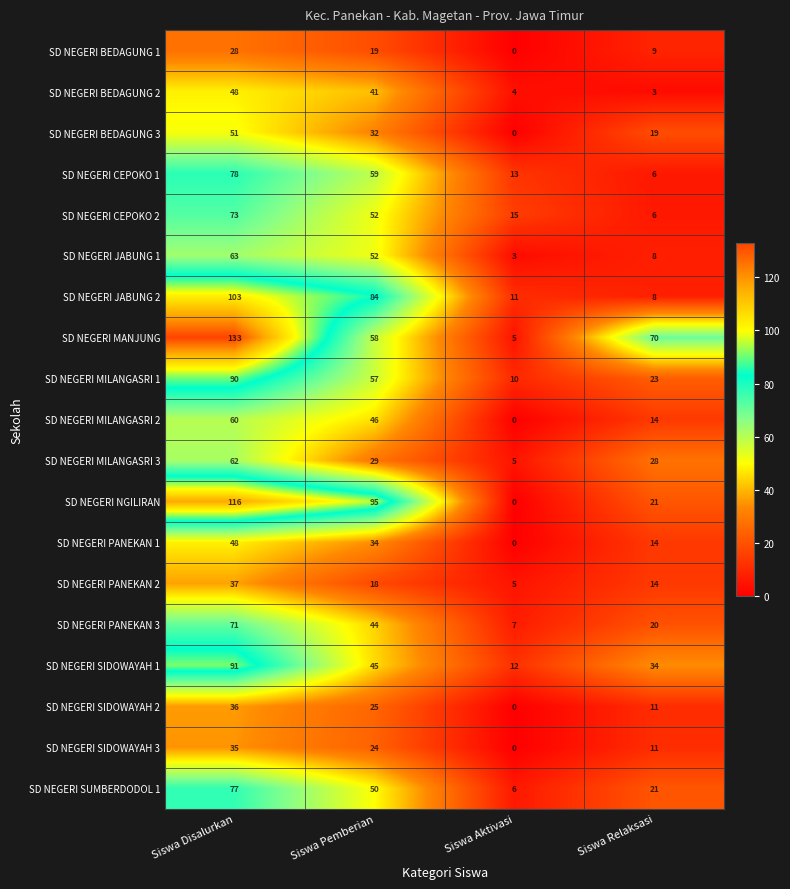

At which label does SD NEGERI CEPOKO 2 first exceed 52?

Siswa Disalurkan